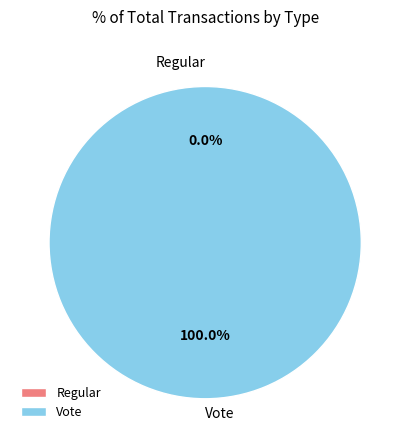

True or false: Vote accounts for 100% of the total.

True